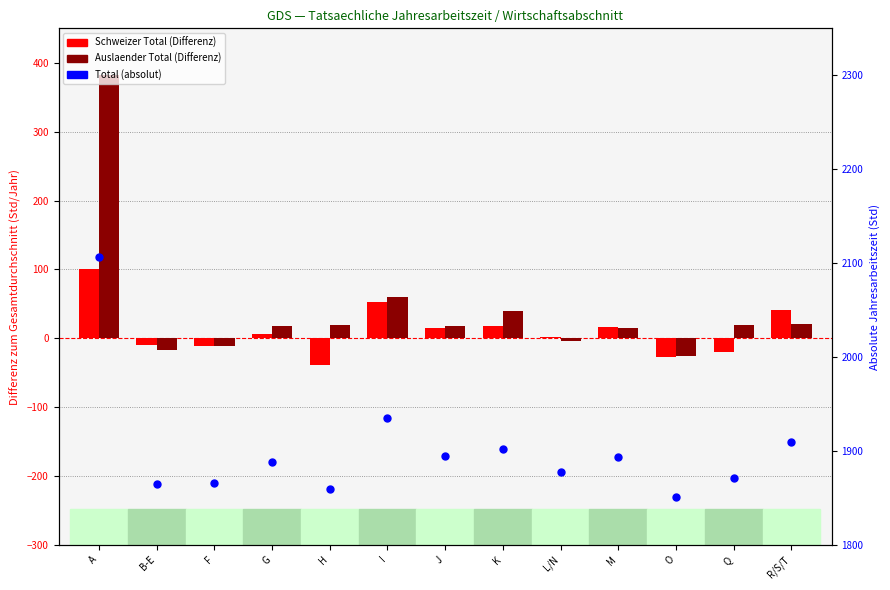

Which series contains the lowest Y value?

Schweizer Total (Diff)